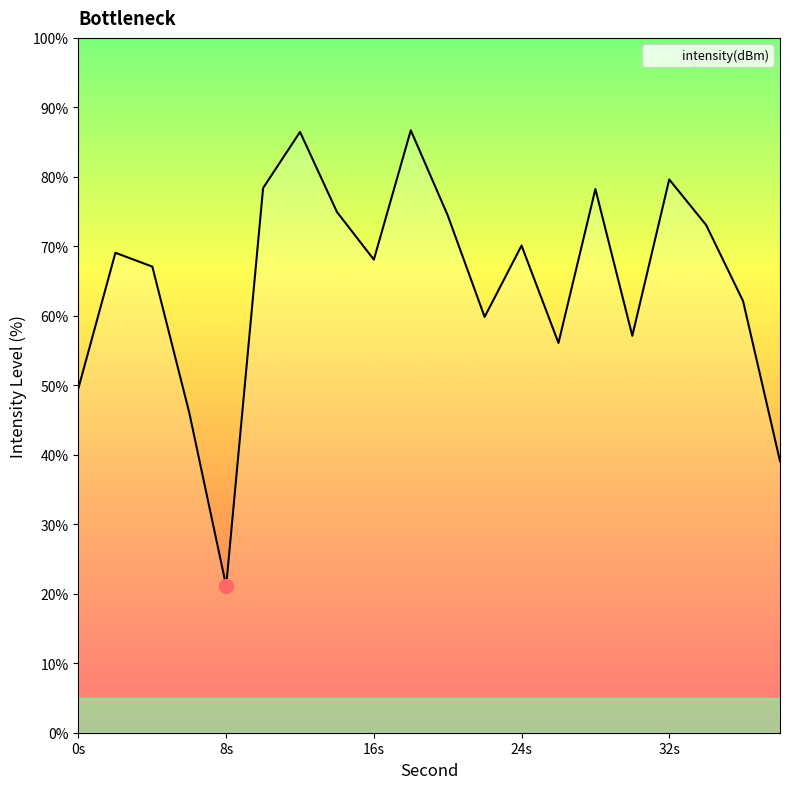

What is the difference between the maximum and minimum values?

65.6